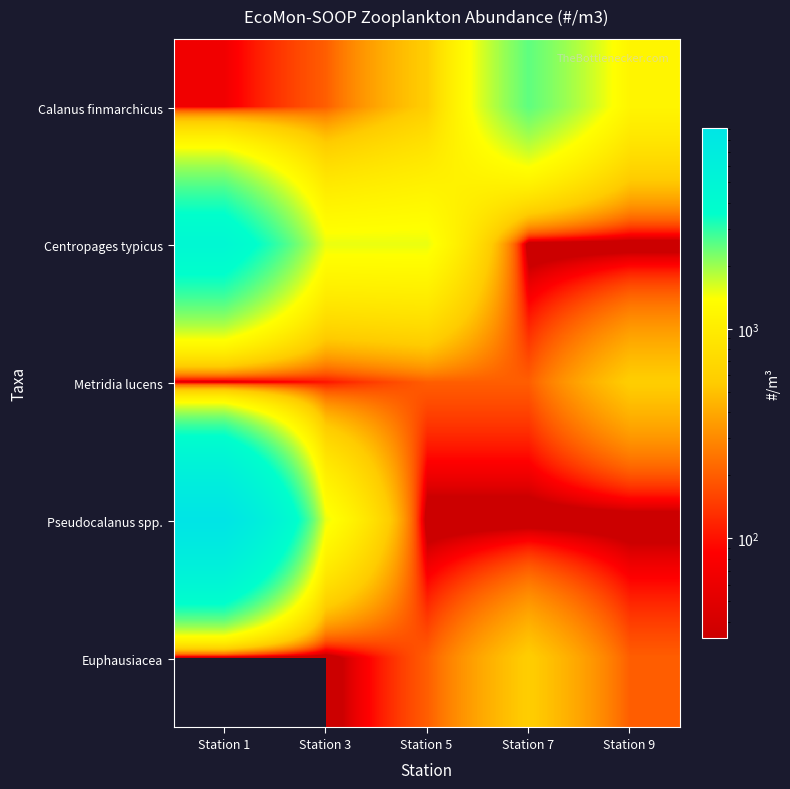

What is the spread (max minus min) of values at Station 7?

2510.8